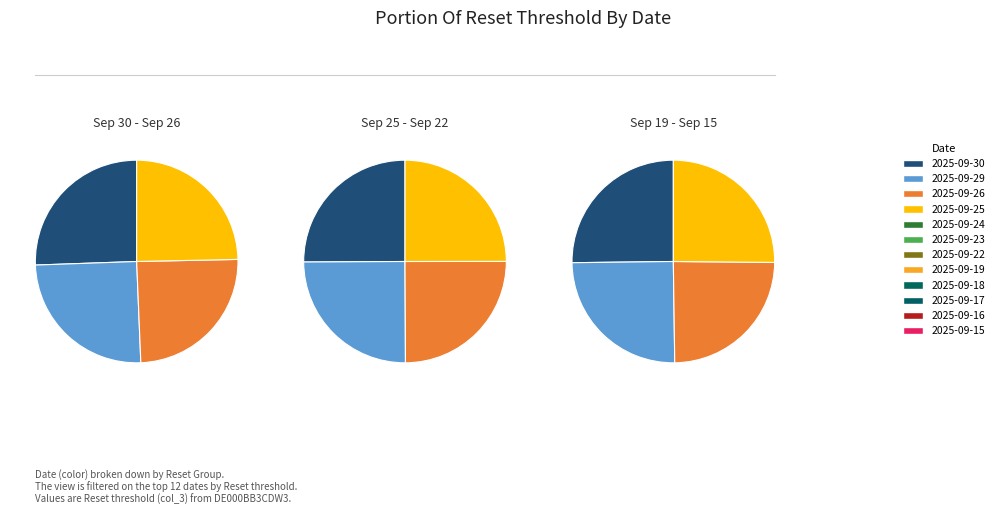

How many slices are in this pie chart?

12